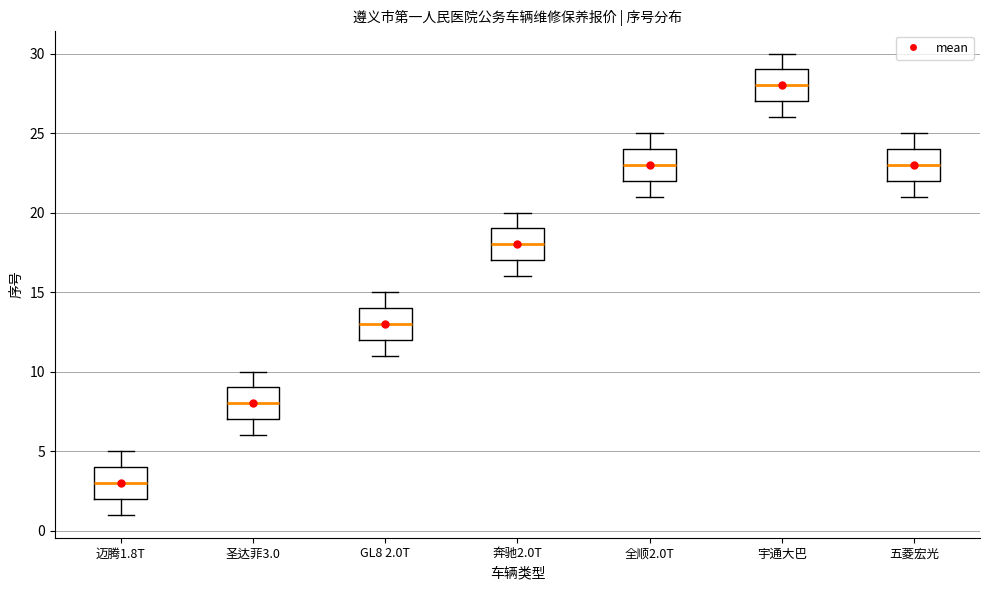

Reading left to right, read every box against the y-axis: the position of its median line, the range the box covers, and the ends of its whiskers. The values are not printed on the chart, so give them approximately, as read against the axis.

迈腾1.8T: median 3, box 2 to 4, whiskers 1 to 5
圣达菲3.0: median 8, box 7 to 9, whiskers 6 to 10
GL8 2.0T: median 13, box 12 to 14, whiskers 11 to 15
奔驰2.0T: median 18, box 17 to 19, whiskers 16 to 20
全顺2.0T: median 23, box 22 to 24, whiskers 21 to 25
宇通大巴: median 28, box 27 to 29, whiskers 26 to 30
五菱宏光: median 23, box 22 to 24, whiskers 21 to 25